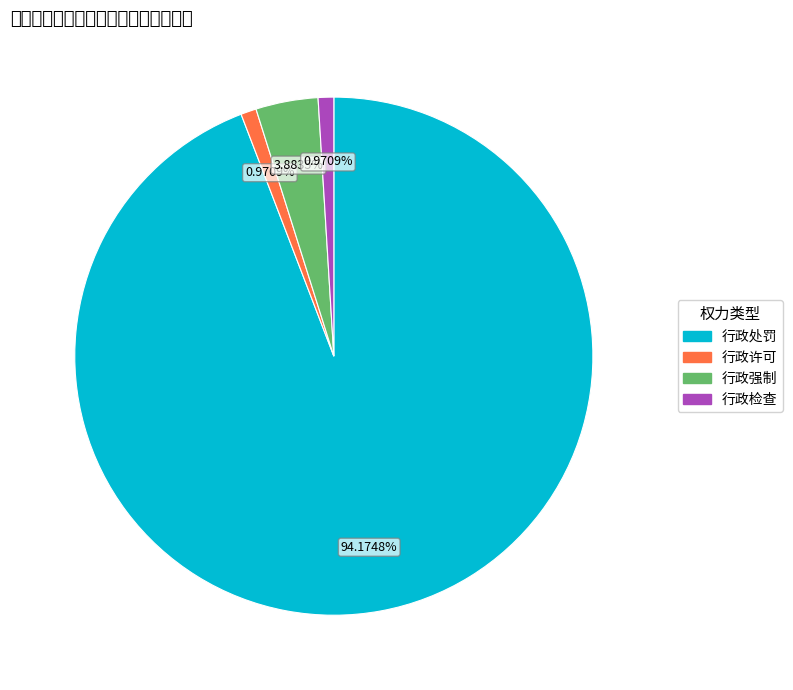

Does 行政强制 represent more than half of the total?

No